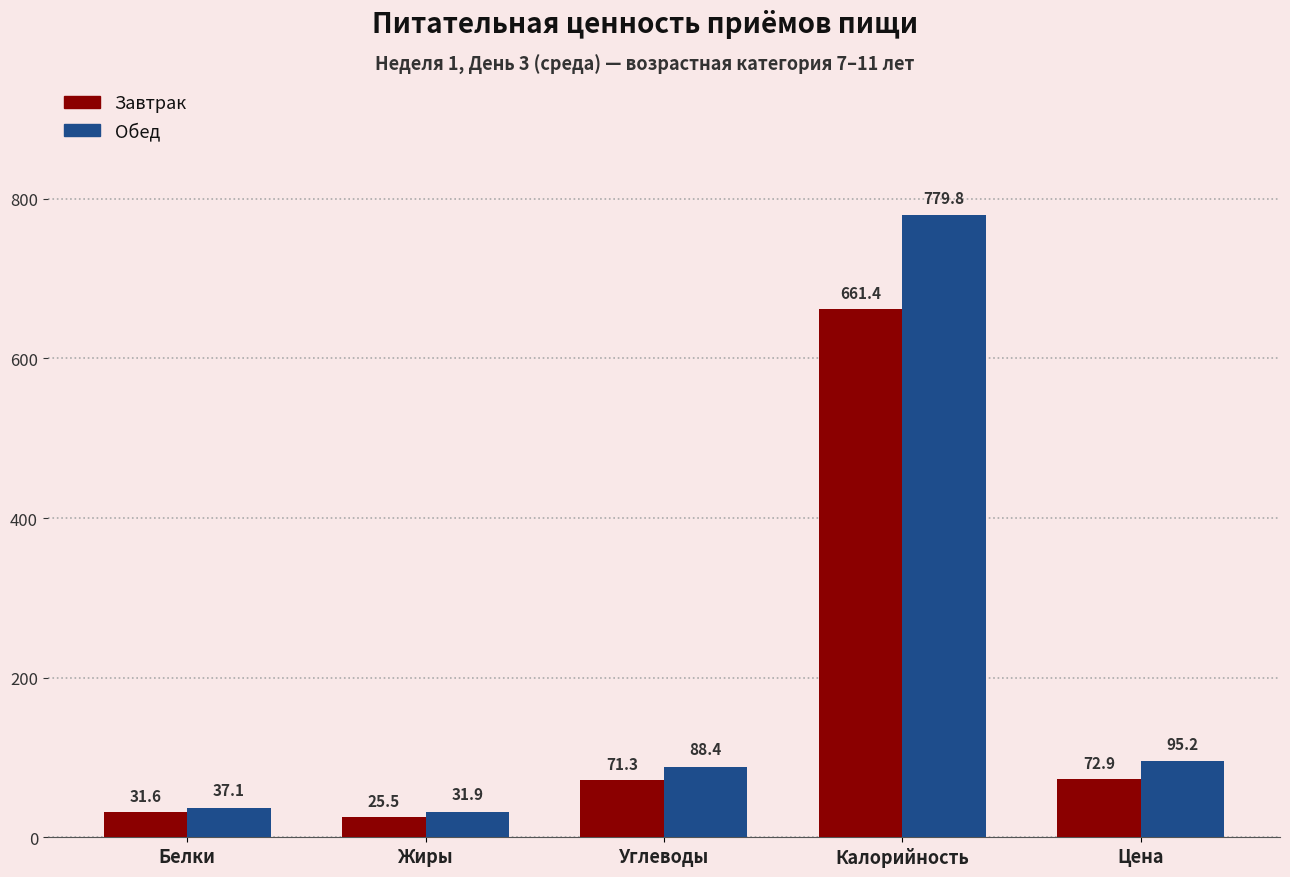

Which series has the largest range (max minus min)?

Обед